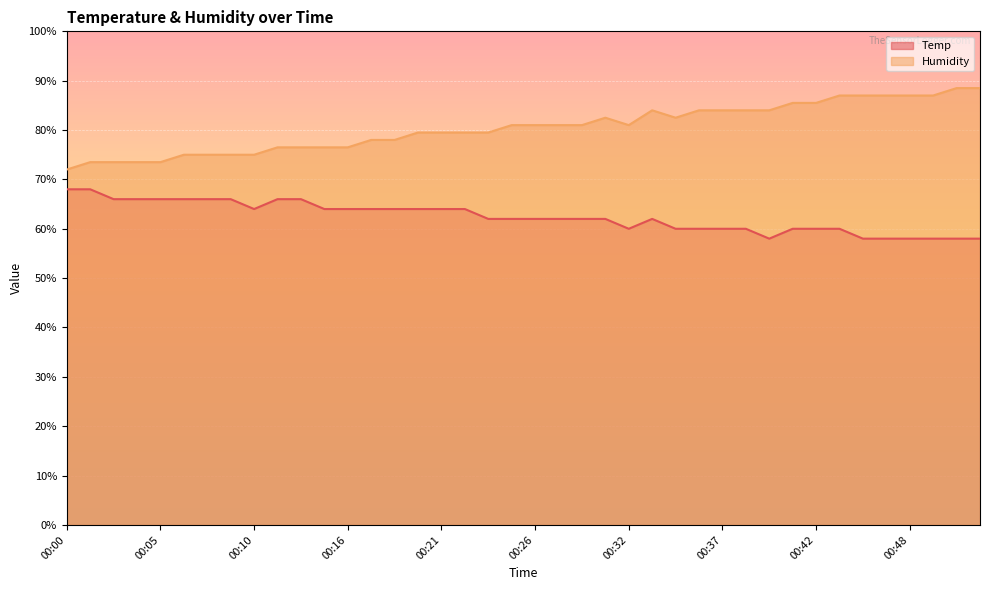

How many values in the Humidity series exceed 81?

21